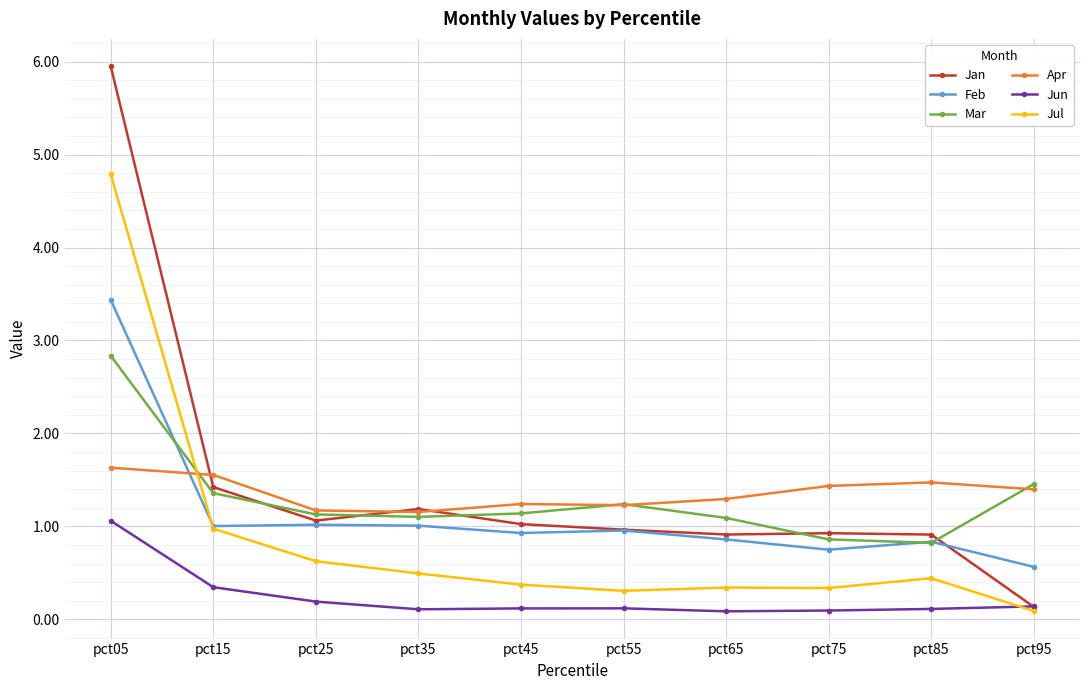

How many data points in Jan are above 1?

5